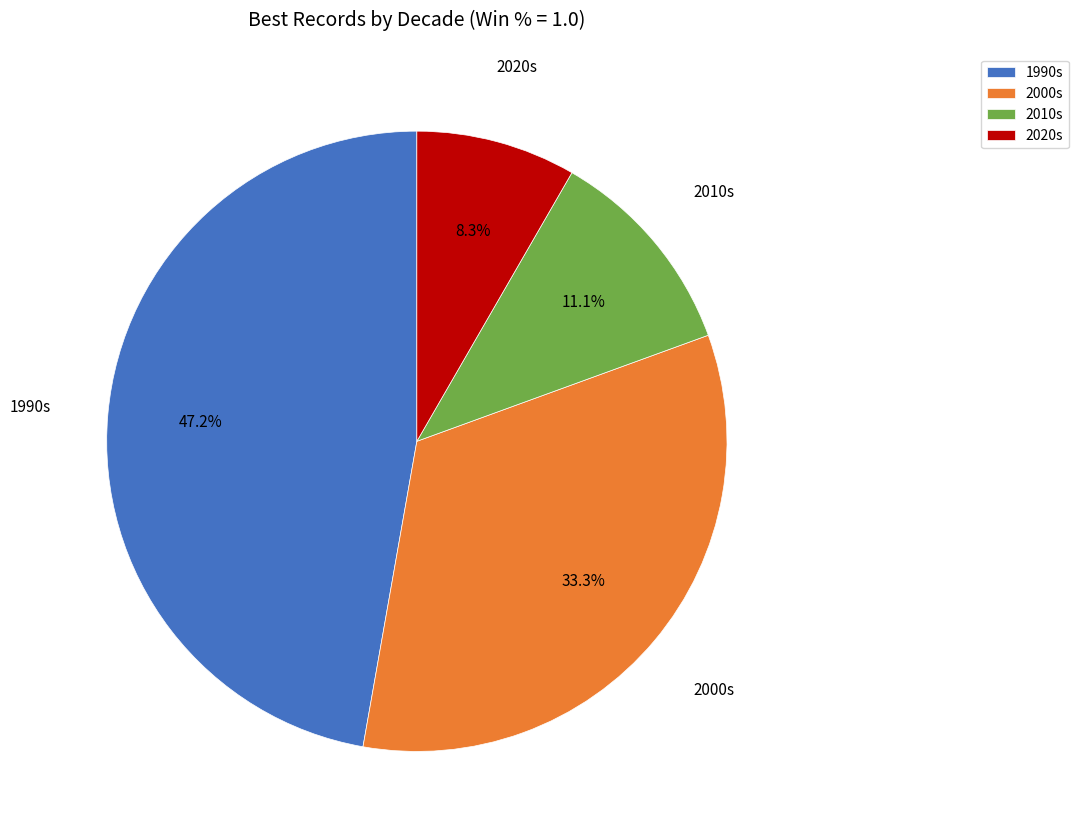

Between 1990s and 2000s, which is larger?

1990s